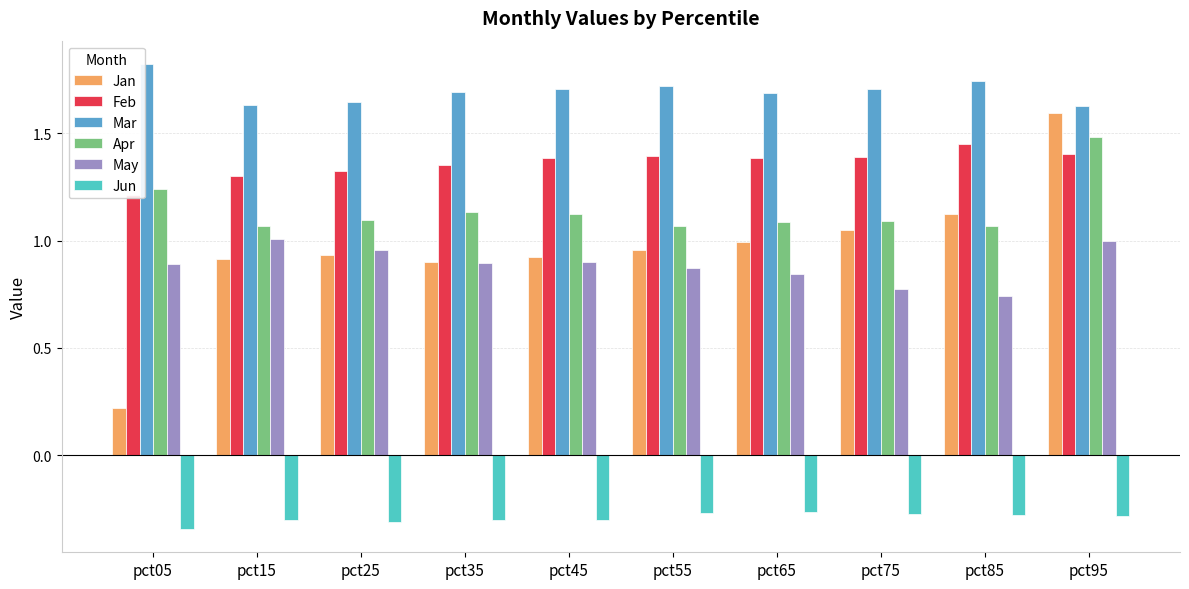

What is the difference between the maximum and second lowest values in the Jan series?

0.7